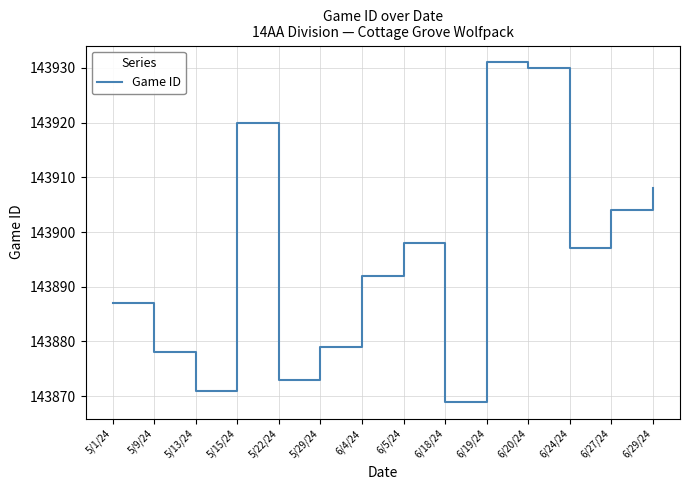

What is the change in value from 5/1/24 to 5/9/24?

-9